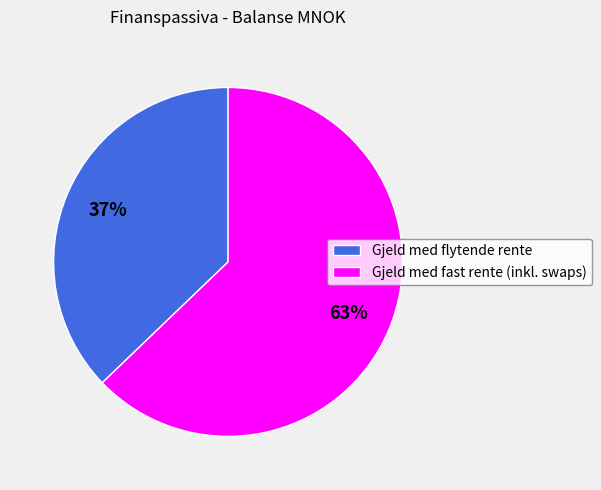

Is there a majority slice in this chart?

Yes